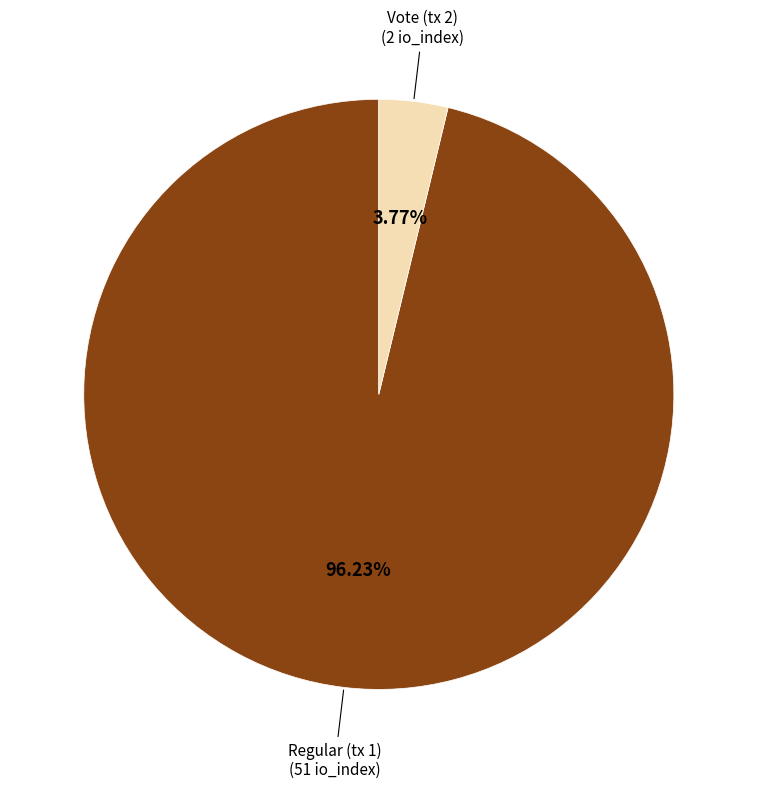

Does any single category account for the majority?

Yes